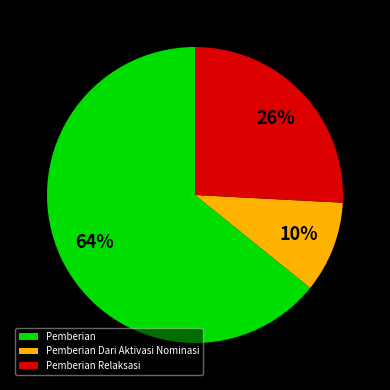

How many segments does this pie chart have?

3